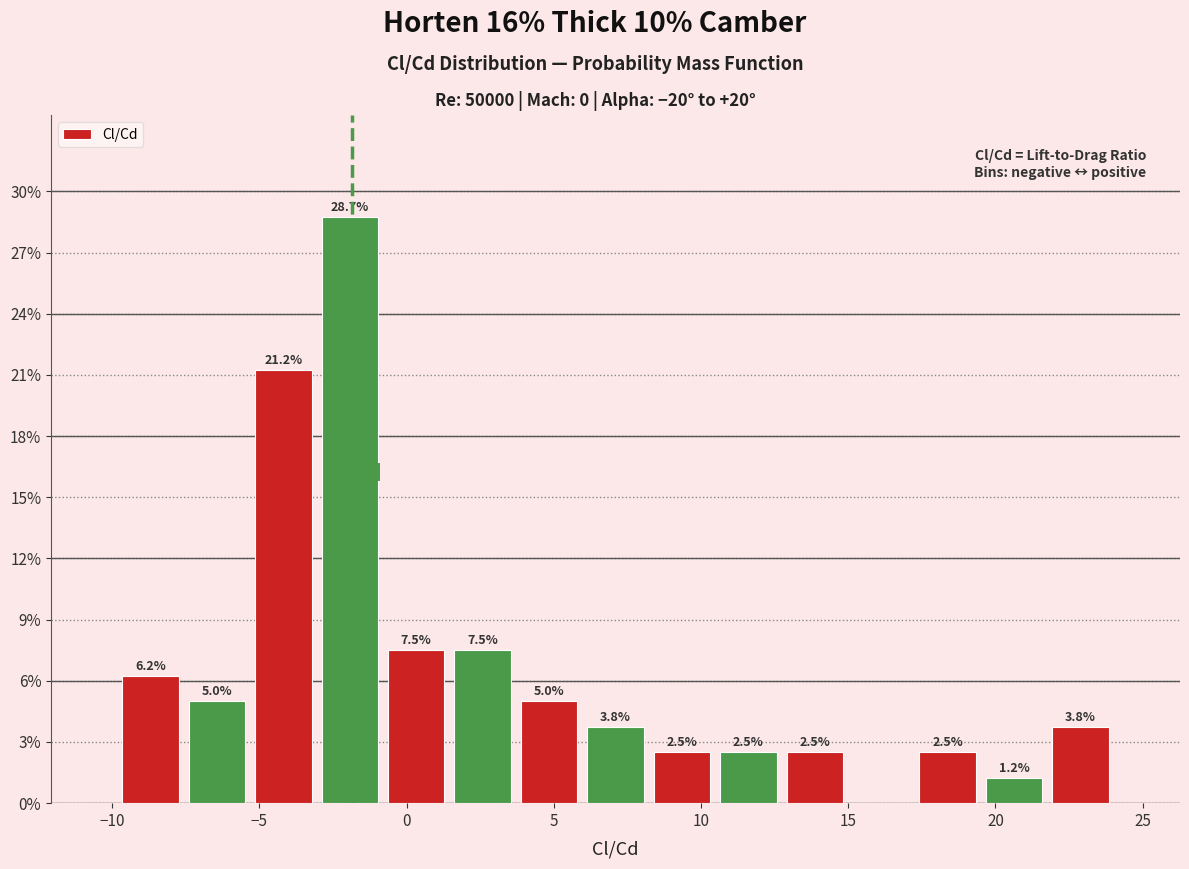

Over which range of the x-axis is the bar tallest?

-3.0 to -1.0